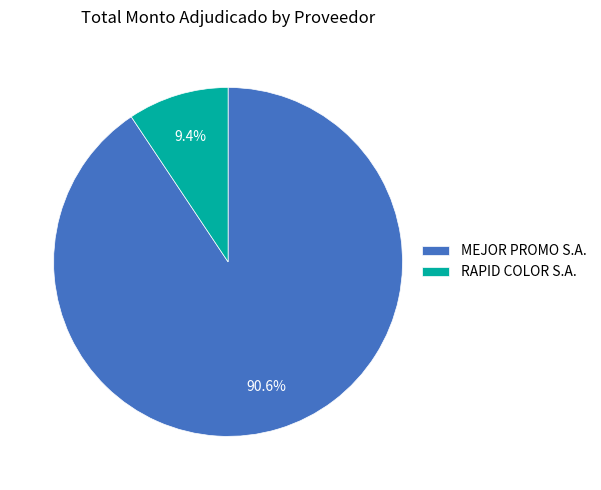

Which category accounts for the majority?

MEJOR PROMO S.A.